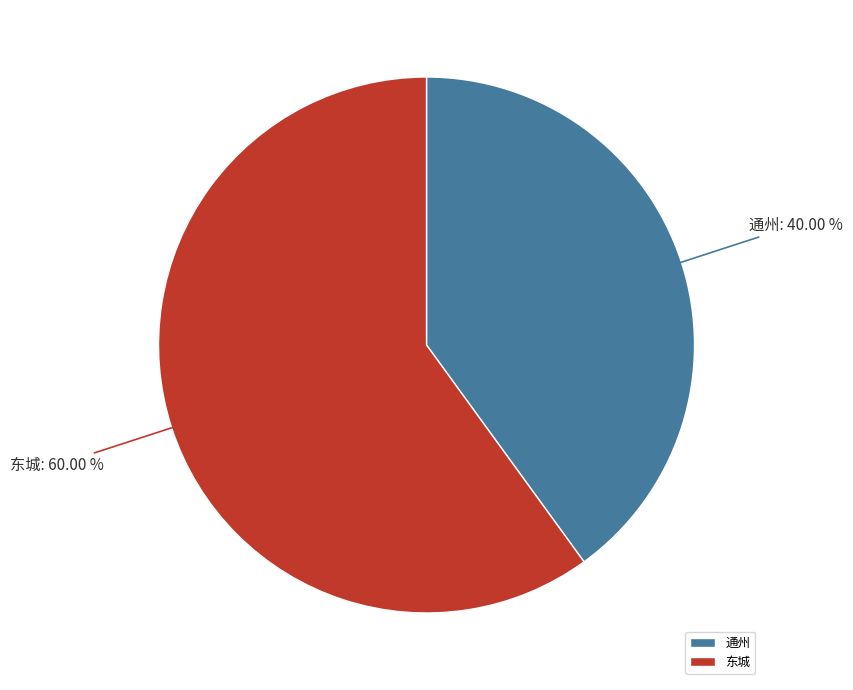

What percentage is NOT represented by 东城?

40.0%